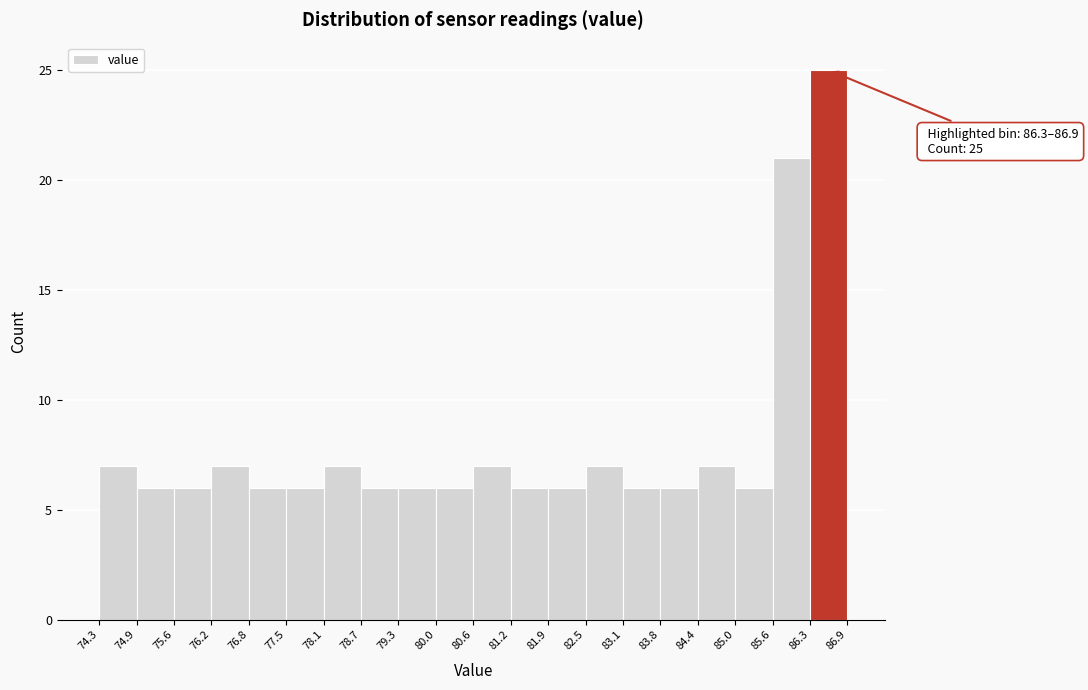

Over which range of the x-axis is the bar tallest?

86.3 to 86.9